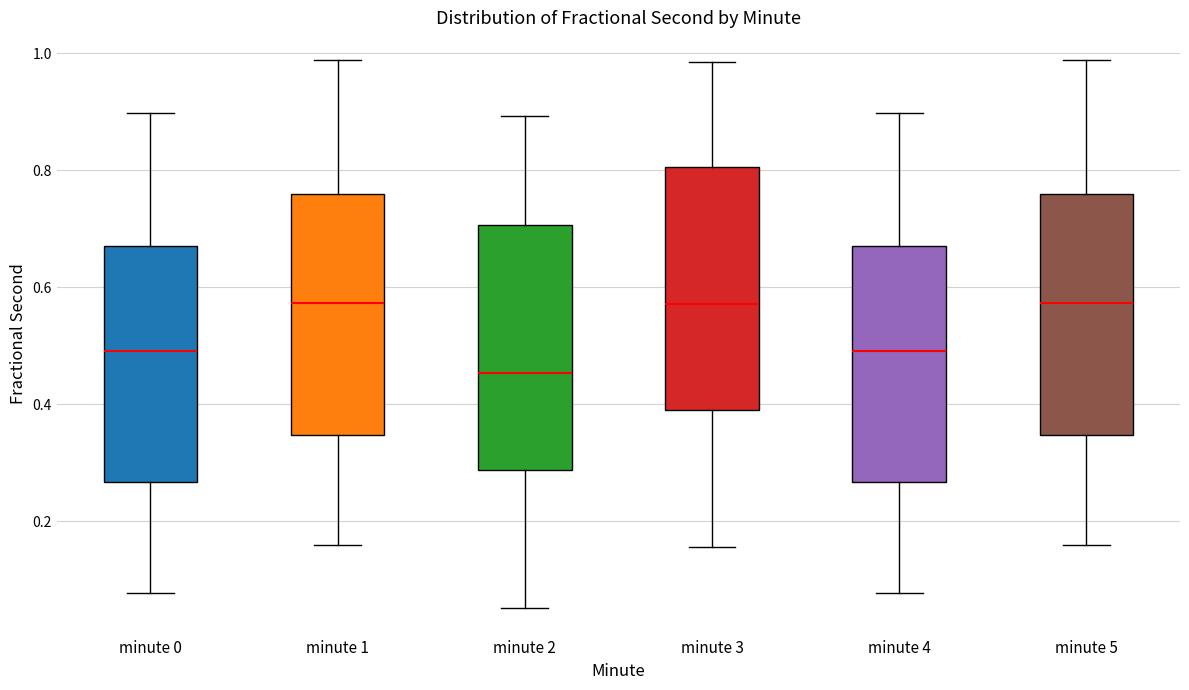

Reading left to right, transcribe this box plot: for each box, give where its median line is, the range the box spans, and where its two whiskers end, as read against the y-axis. The values are not printed on the chart, so give them approximately, as read against the axis.

minute 0: median 0.50, box 0.26 to 0.68, whiskers 0.08 to 0.90
minute 1: median 0.58, box 0.34 to 0.76, whiskers 0.16 to 0.98
minute 2: median 0.46, box 0.28 to 0.70, whiskers 0.06 to 0.90
minute 3: median 0.58, box 0.38 to 0.80, whiskers 0.16 to 0.98
minute 4: median 0.50, box 0.26 to 0.68, whiskers 0.08 to 0.90
minute 5: median 0.58, box 0.34 to 0.76, whiskers 0.16 to 0.98